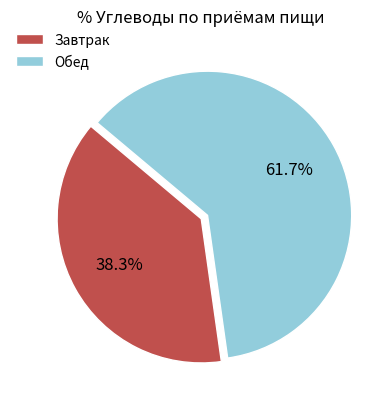

Which has a higher value, Обед or Завтрак?

Обед